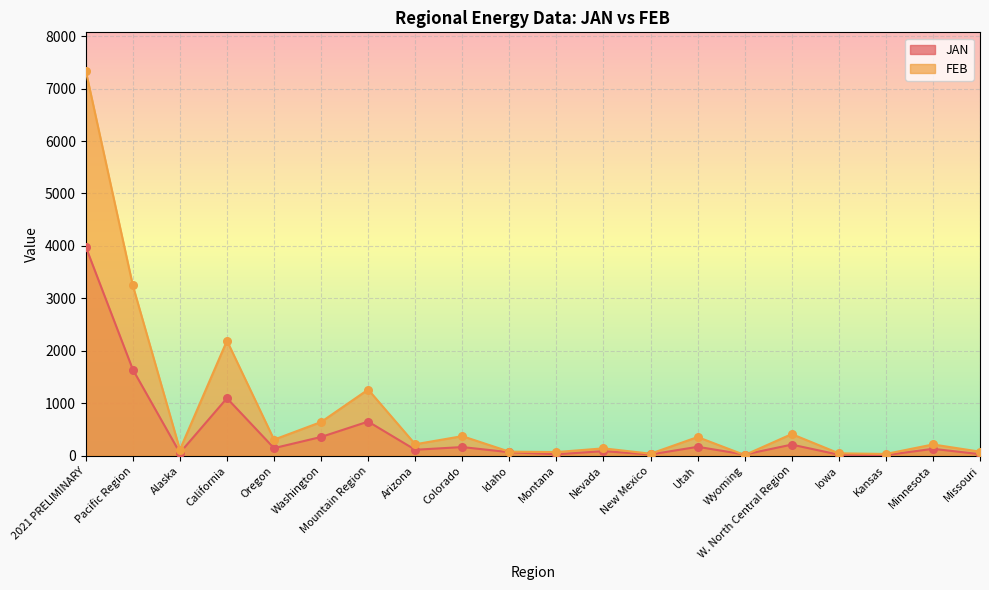

At which category is the sum across all series the highest?

2021 PRELIMINARY